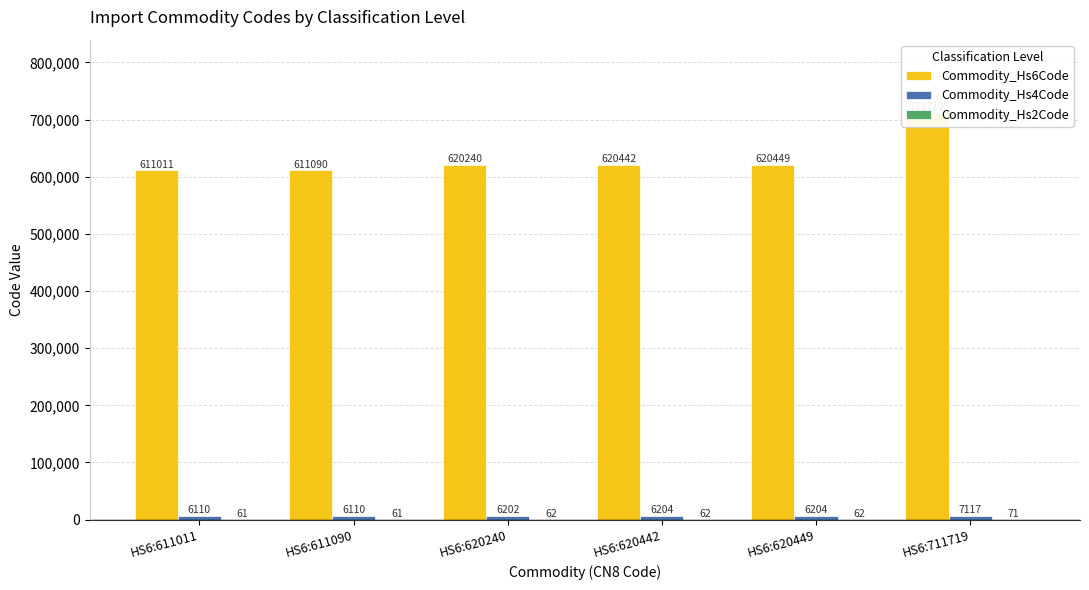

What are all the series names shown in the legend?

Commodity_Hs6Code, Commodity_Hs4Code, Commodity_Hs2Code